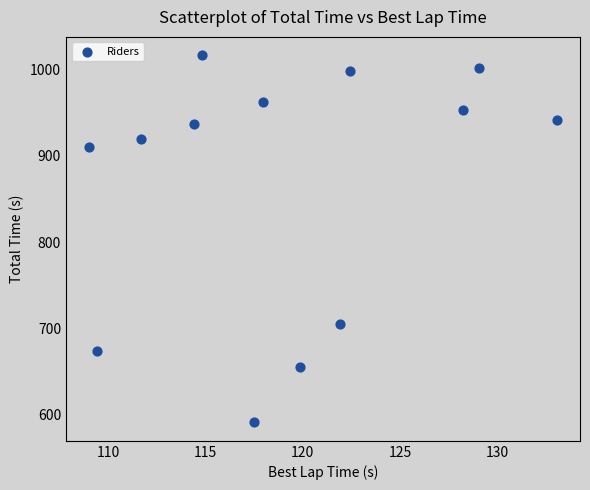

What Y value in the scatter plot is closest to 803?

705.7